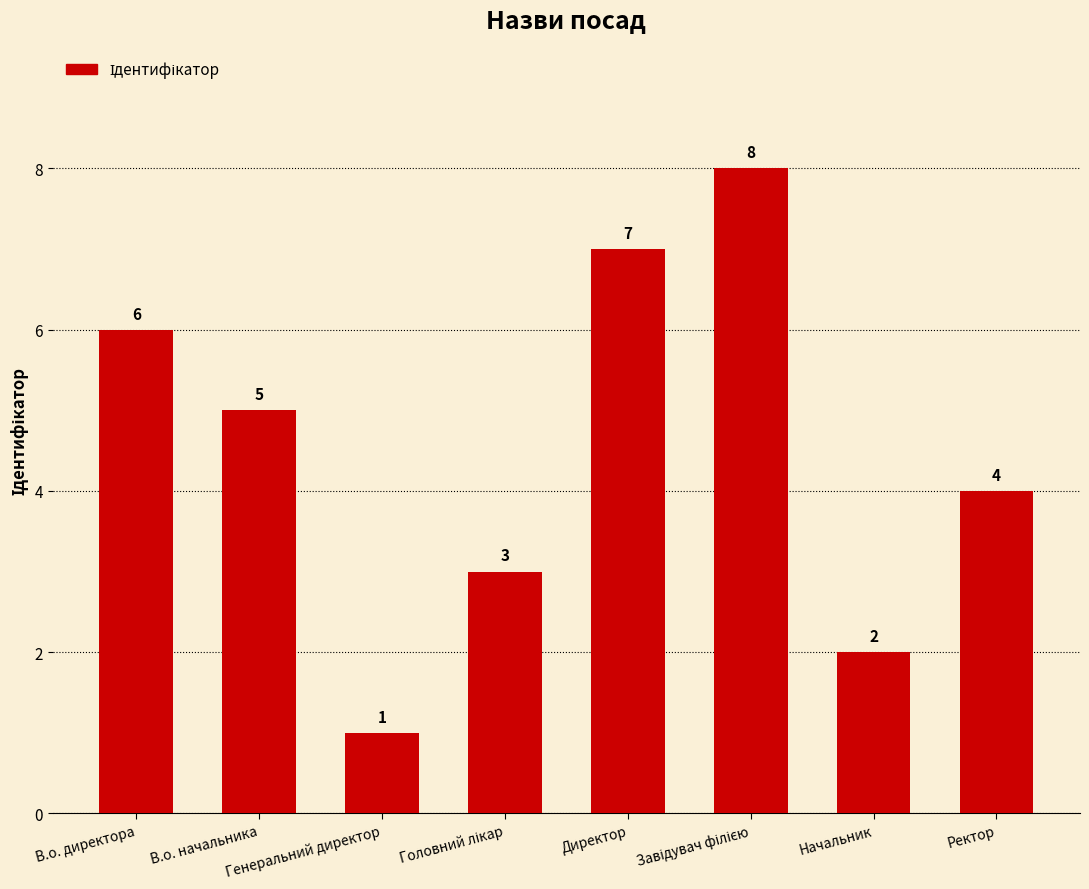

Which has a higher value, Начальник or Ректор?

Ректор